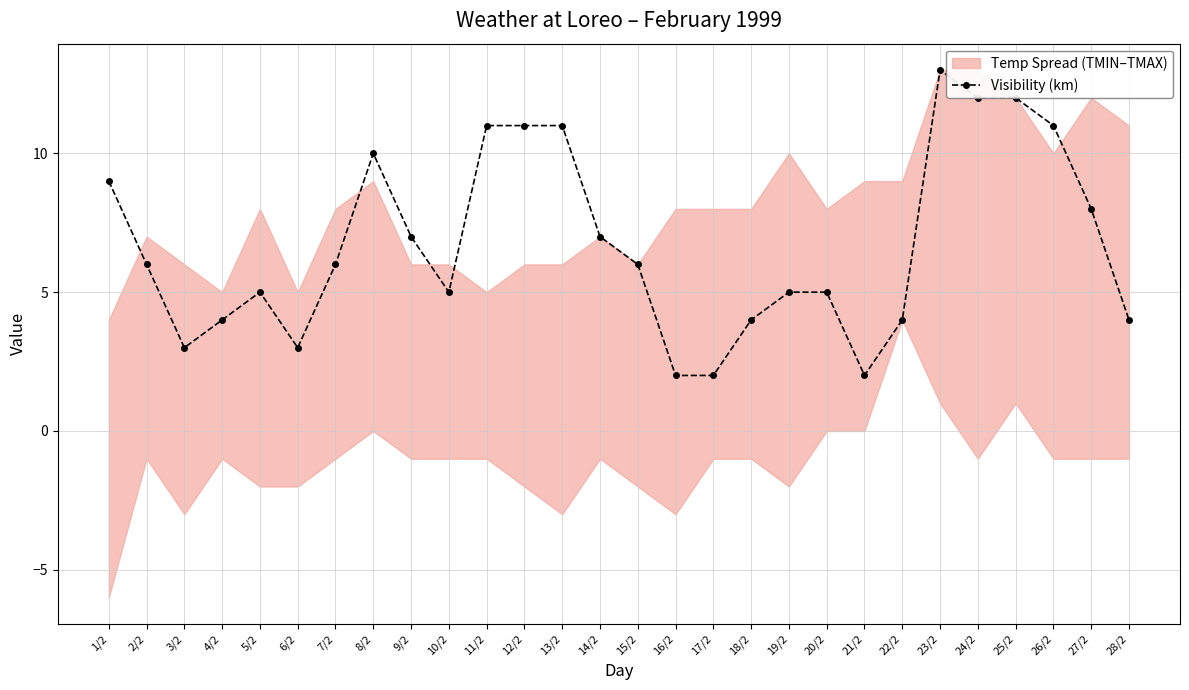

Approximately how many times larger is the value at 2/2 compared to 20/2?

1.2